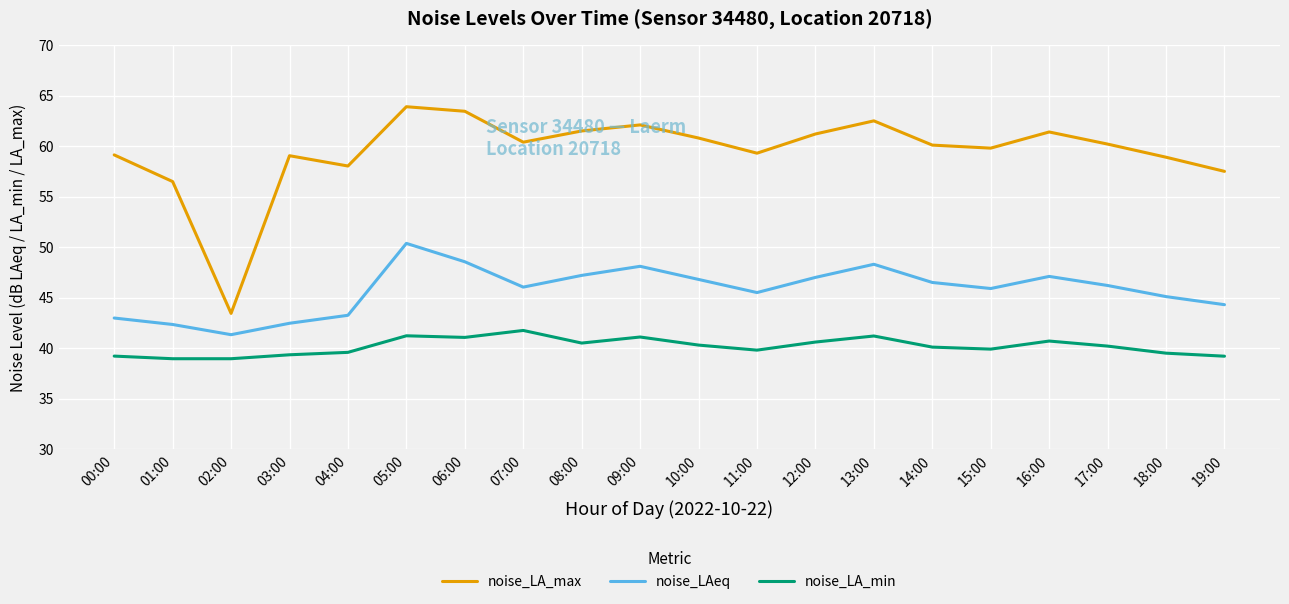

What is the smallest value displayed?

39.0